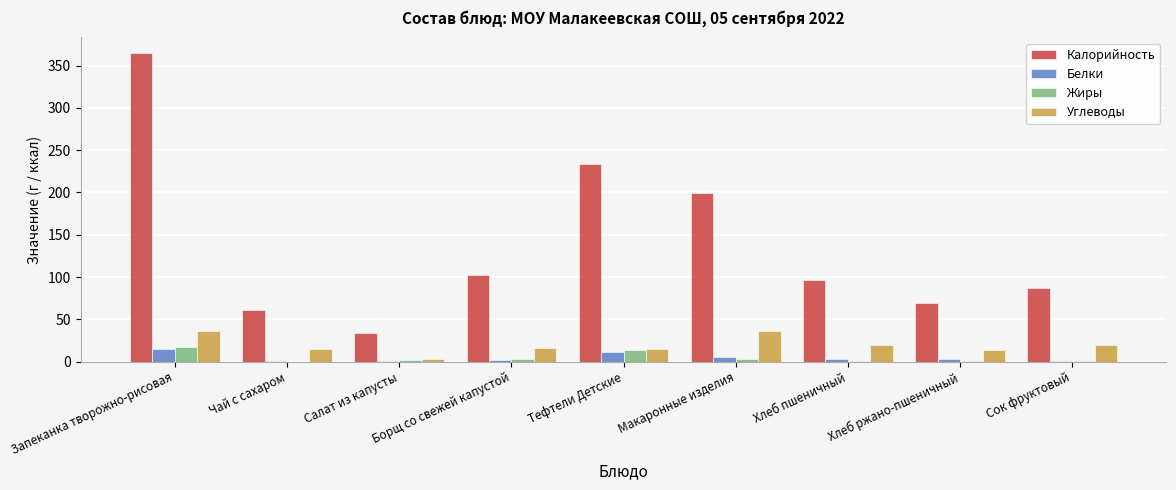

What is the sum of all Углеводы values?

175.1